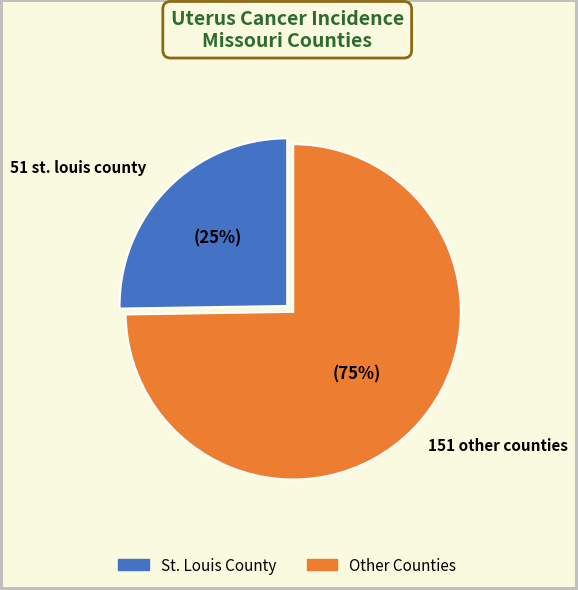

To the nearest percent, what is the average slice percentage?

50%